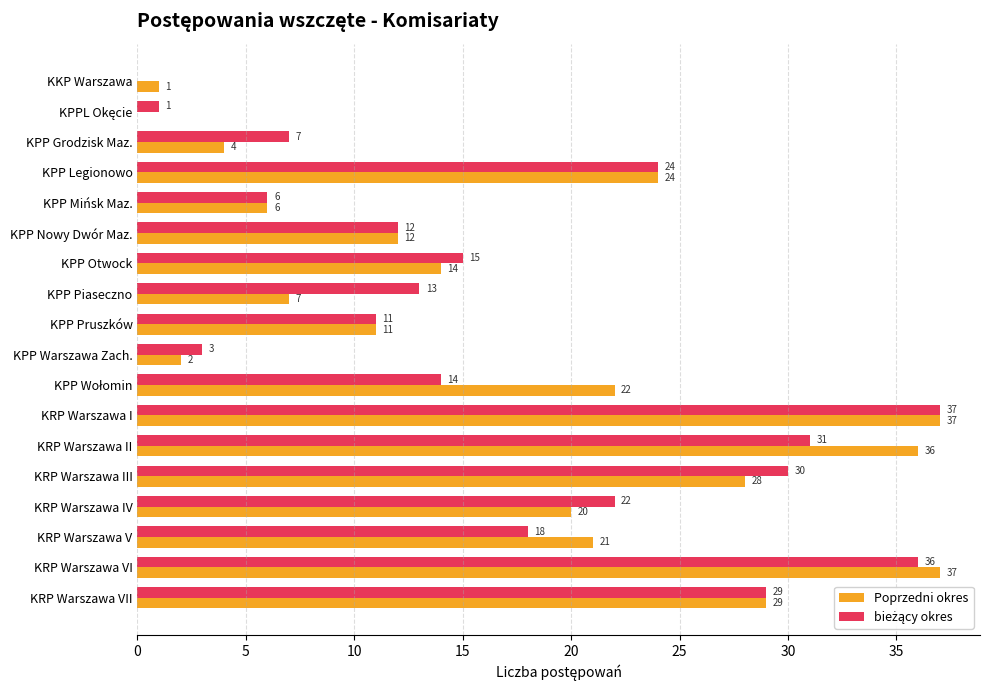

At which label is Poprzedni okres closest to 18?

KRP Warszawa IV